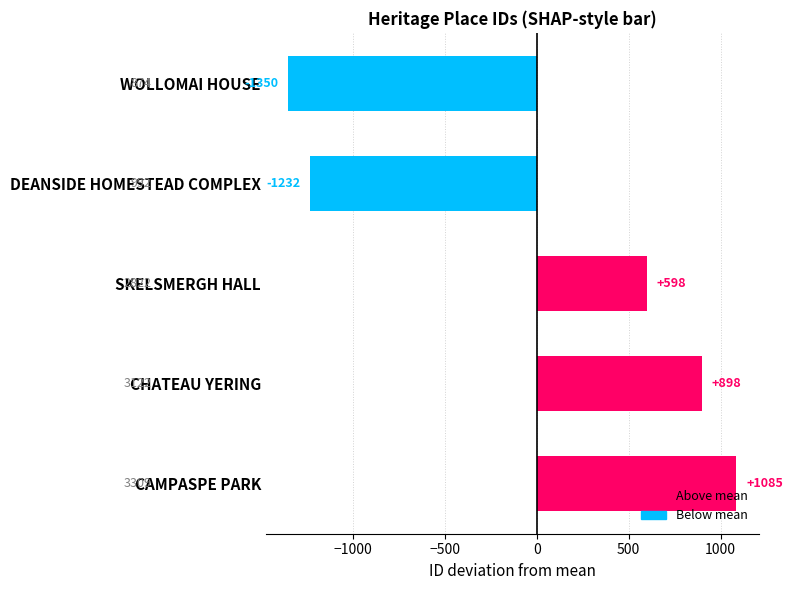

How many series are shown in this chart?

1